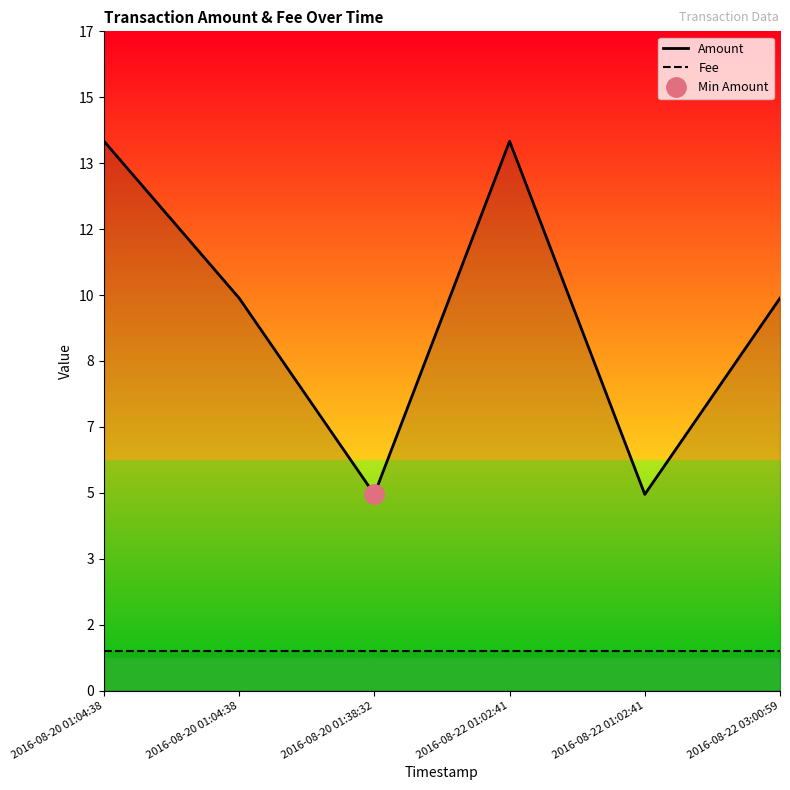

What is the label of the 6th point from the right?

2016-08-20 01:04:38